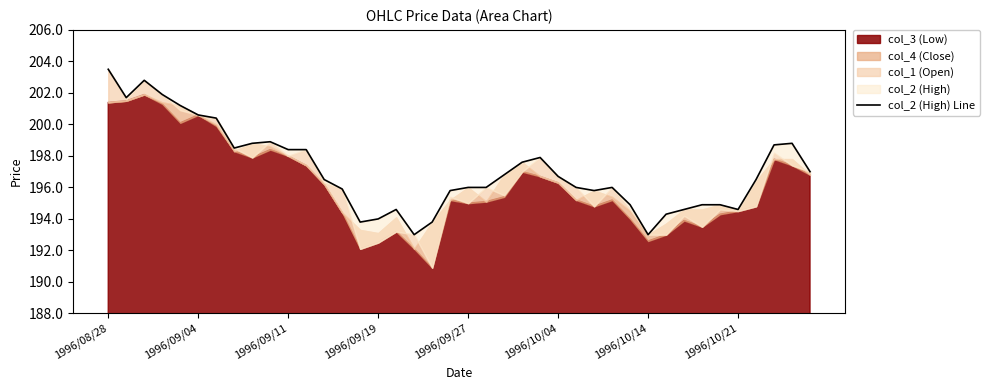

How many lines are shown in the chart?

1